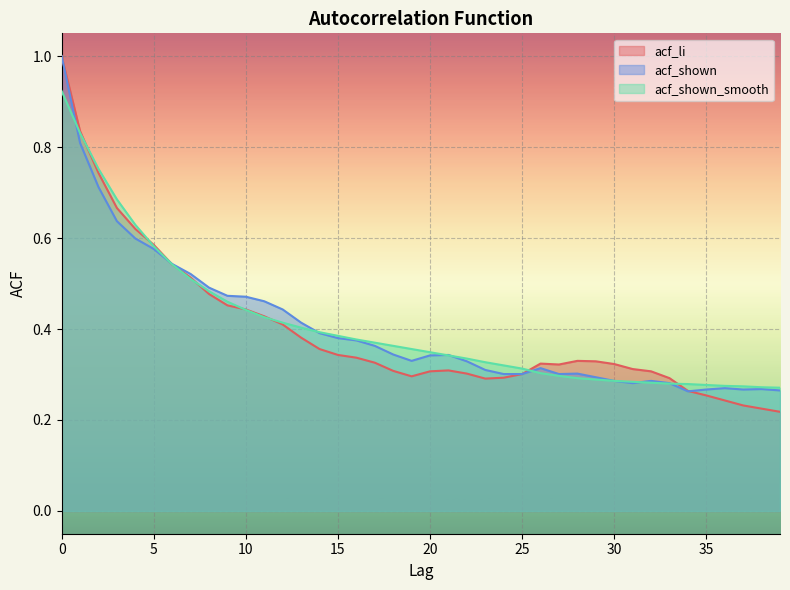

Reading left to right, what are all the values shown in this chart?

acf_li: 1.0	0.8	0.7	0.7	0.6	0.6	0.5	0.5	0.5	0.5	0.4	0.4	0.4	0.4	0.4	0.3	0.3	0.3	0.3	0.3	0.3	0.3	0.3	0.3	0.3	0.3	0.3	0.3	0.3	0.3	0.3	0.3	0.3	0.3	0.3	0.3	0.2	0.2	0.2	0.2
acf_shown: 1.0	0.8	0.7	0.6	0.6	0.6	0.5	0.5	0.5	0.5	0.5	0.5	0.4	0.4	0.4	0.4	0.4	0.4	0.3	0.3	0.3	0.3	0.3	0.3	0.3	0.3	0.3	0.3	0.3	0.3	0.3	0.3	0.3	0.3	0.3	0.3	0.3	0.3	0.3	0.3
acf_shown_smooth: 0.9	0.8	0.8	0.7	0.6	0.6	0.5	0.5	0.5	0.5	0.4	0.4	0.4	0.4	0.4	0.4	0.4	0.4	0.4	0.4	0.3	0.3	0.3	0.3	0.3	0.3	0.3	0.3	0.3	0.3	0.3	0.3	0.3	0.3	0.3	0.3	0.3	0.3	0.3	0.3